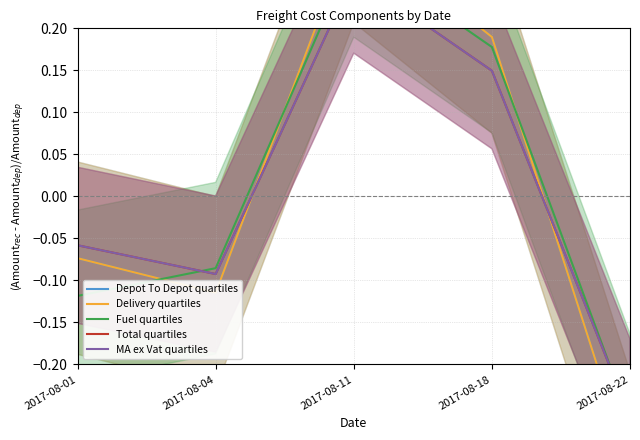

Where does the Total quartiles series first go above 0?

2017-08-11